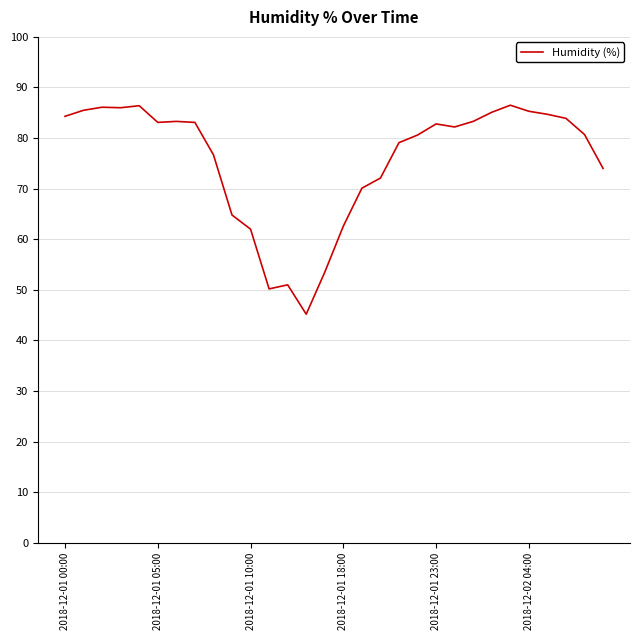

What is the maximum value shown in the chart?

86.5